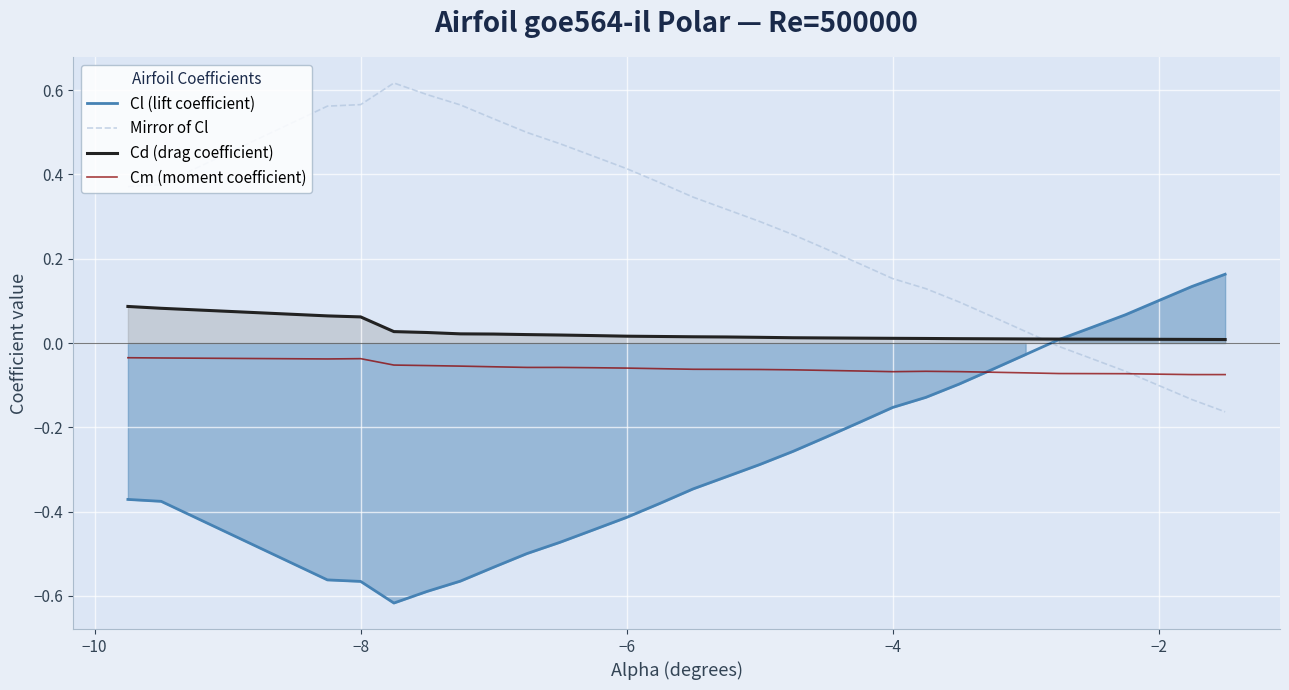

How many values in the Cl (lift coefficient) series are below 0?

24